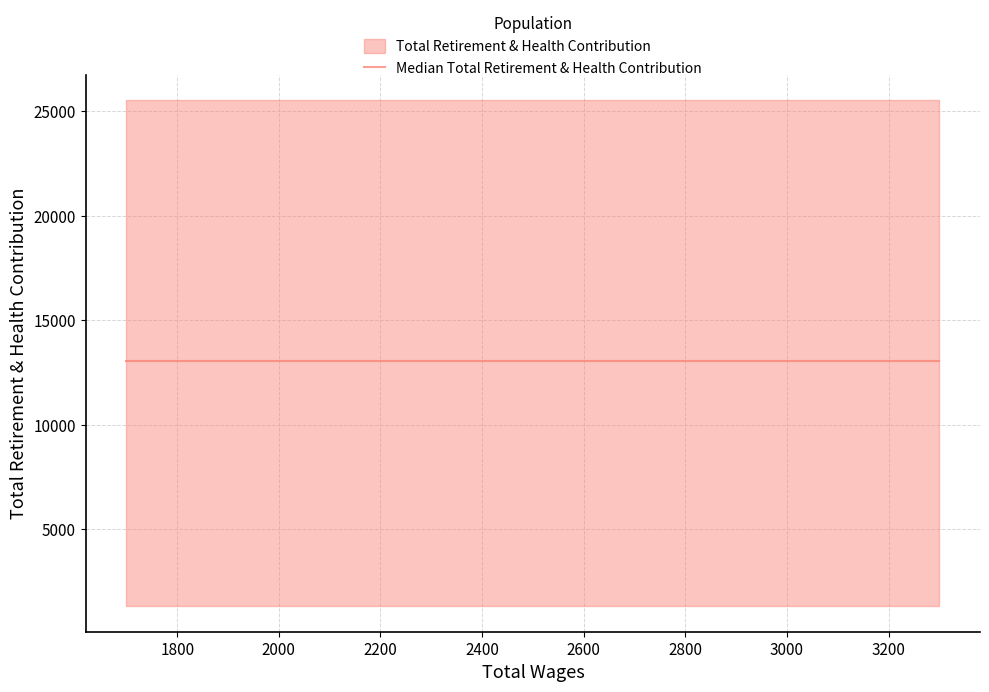

Reading left to right, what are all the values shown in this chart?

24843	24843	1305	25530	9142